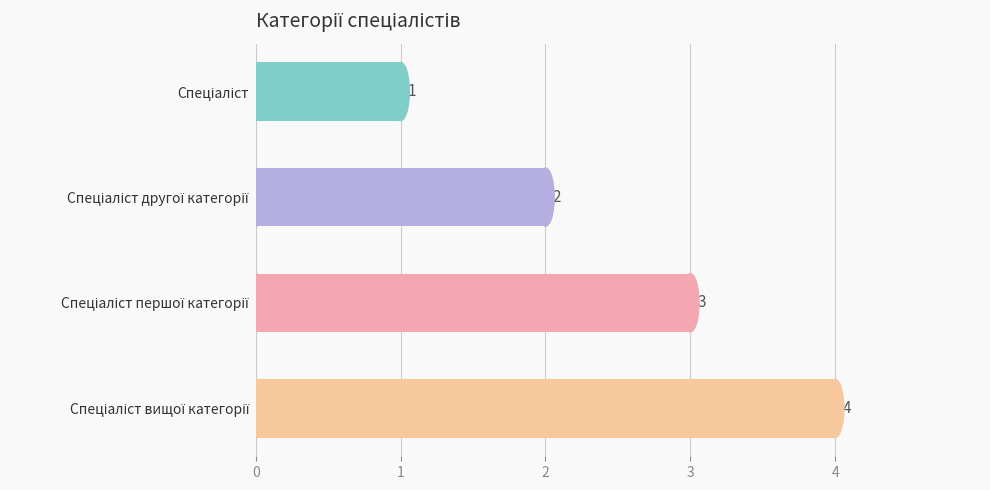

How many values are between 2 and 4?

3